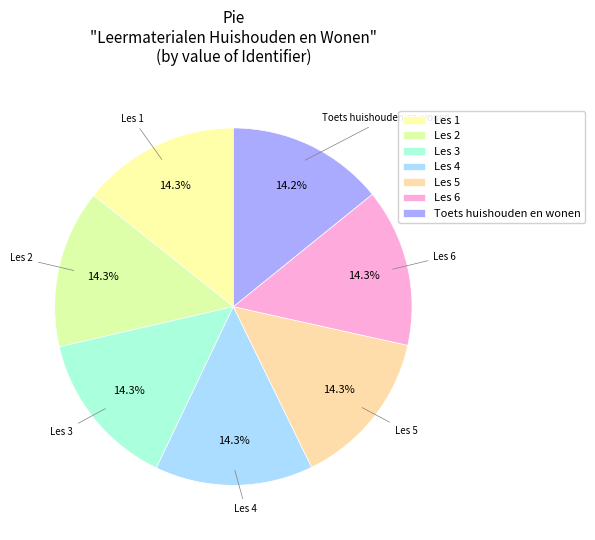

Combined, what portion of the pie is Toets huishouden en wonen and Les 1?

28.5%